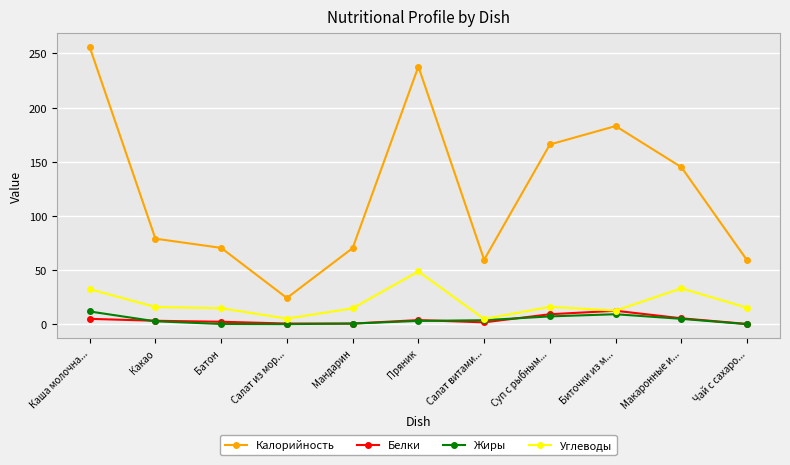

True or false: Калорийность and Жиры intersect in this chart.

False